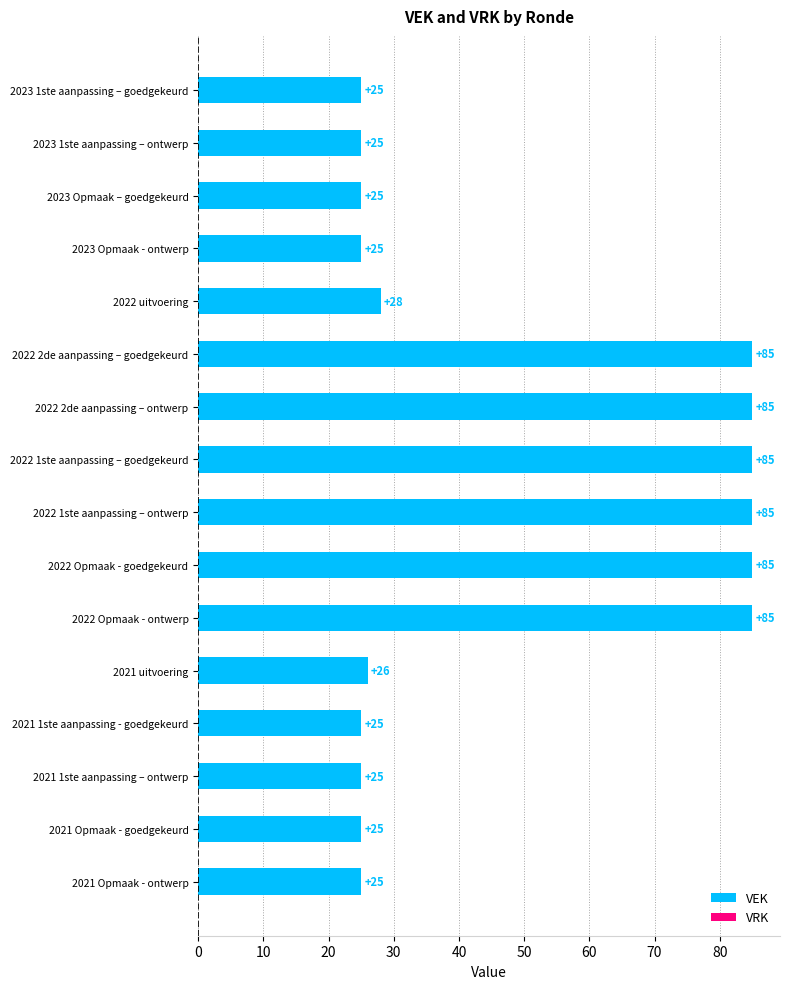

Count the number of categories in the chart.

16